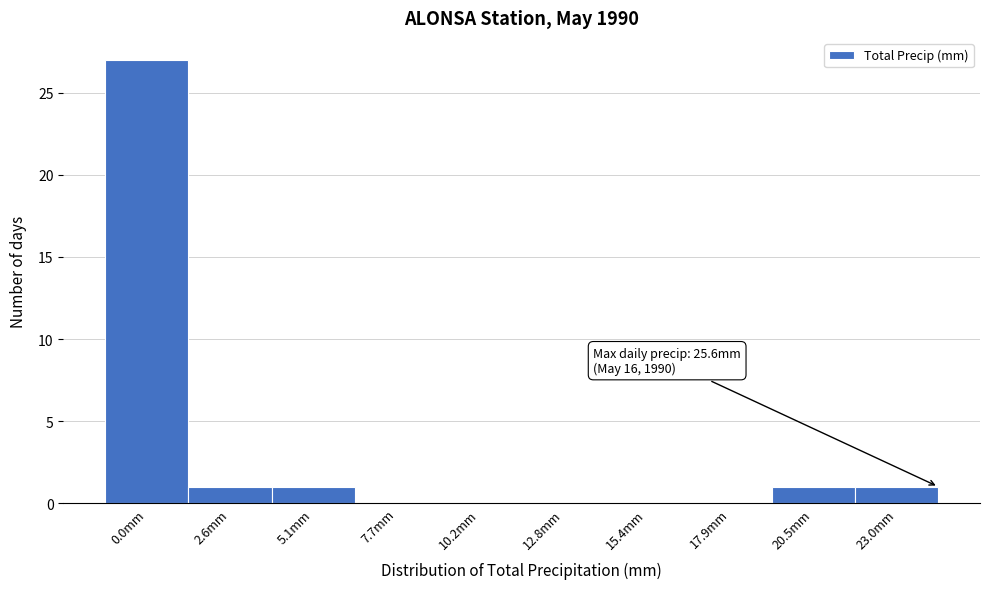

Reading left to right, transcribe all the data shown in this chart.

0.0mm=27	2.6mm=1	5.1mm=1	7.7mm=0	10.2mm=0	12.8mm=0	15.4mm=0	17.9mm=0	20.5mm=1	23.0mm=1